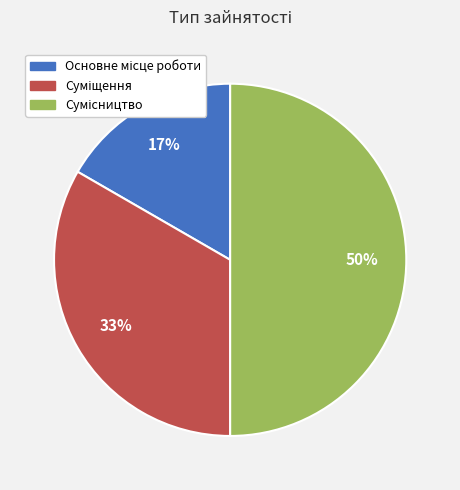

To the nearest percent, what is the difference between the largest and smallest slice percentages?

33%